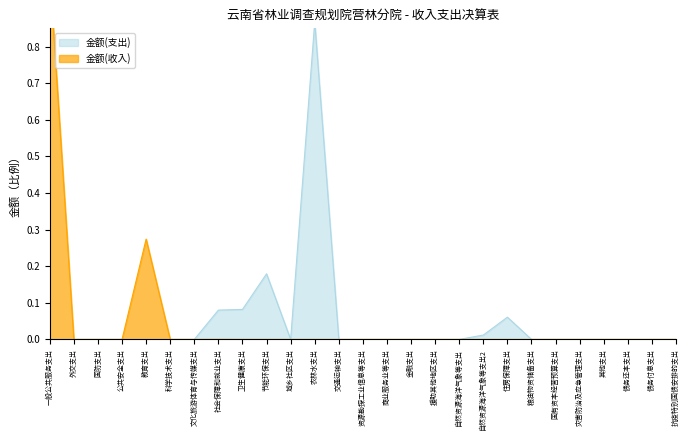

Is it true that the value at 文化旅游体育与传媒支出 is 0.0?

True